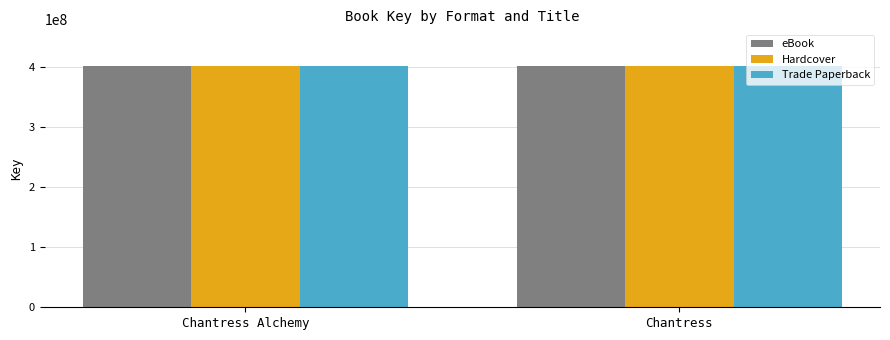

What are all the series names shown in the legend?

eBook, Hardcover, Trade Paperback